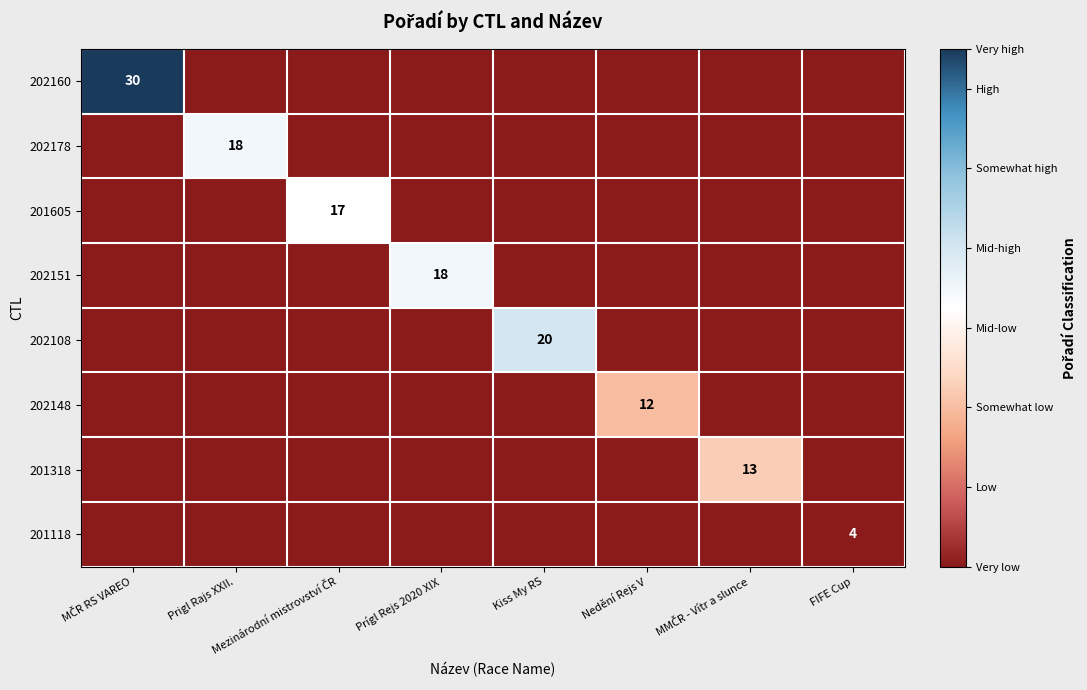

Is it true that 201118 equals 2 at FIFE Cup?

False